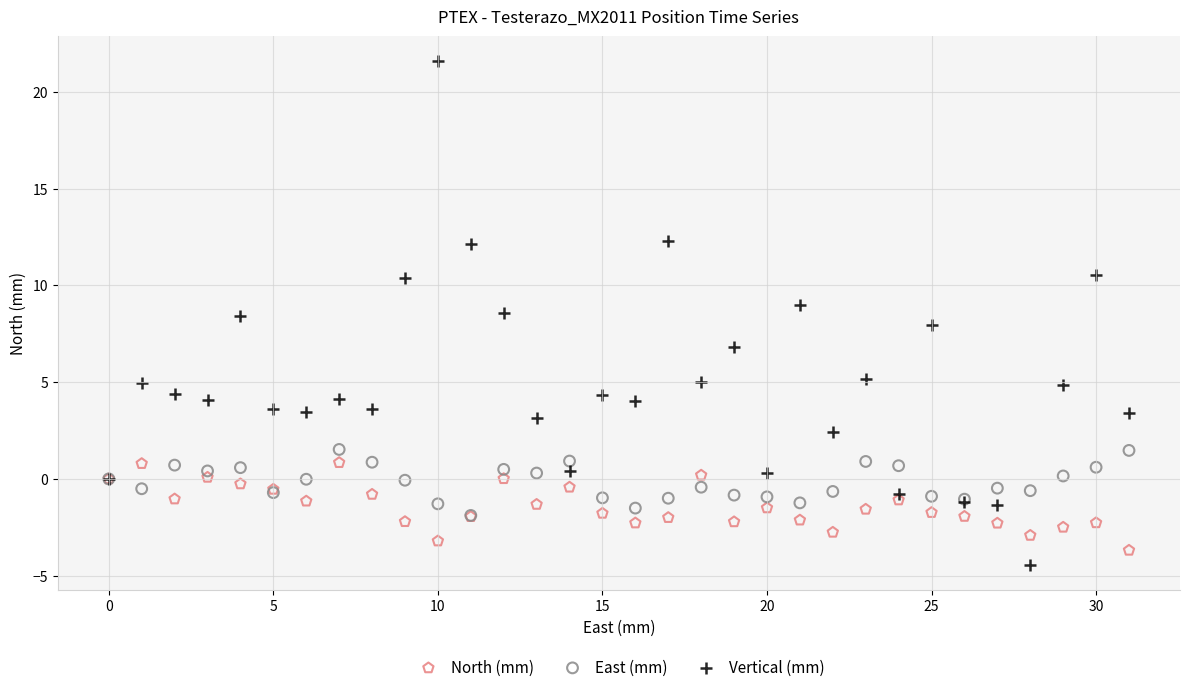

Which series has the widest spread of Y values?

Vertical (mm)